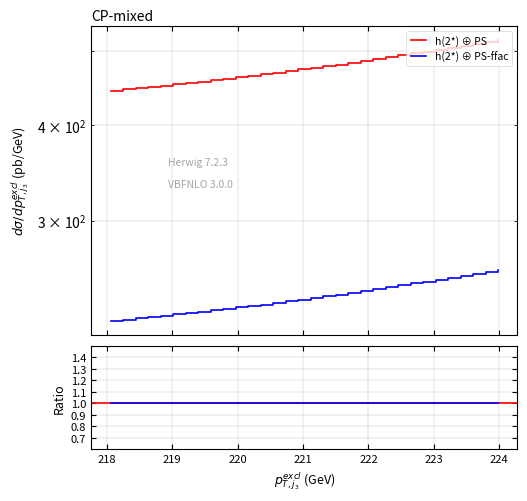

What are all the series names shown in the legend?

h(2*) ⊕ PS, h(2*) ⊕ PS-ffac